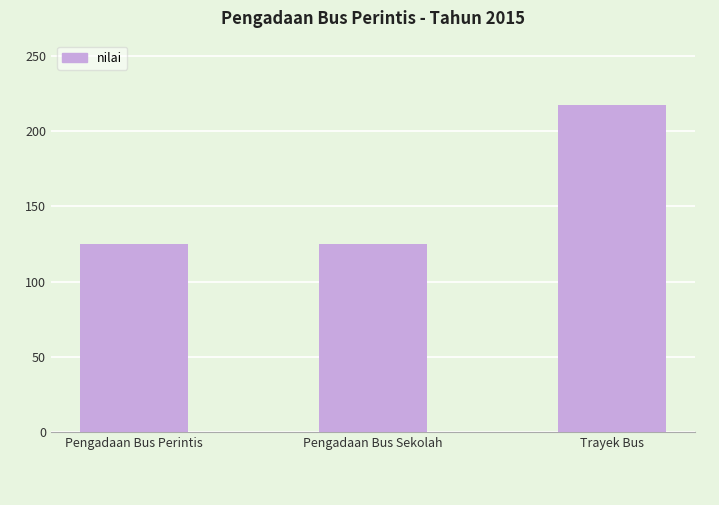

What is the label of the 2nd bar from the right?

Pengadaan Bus Sekolah